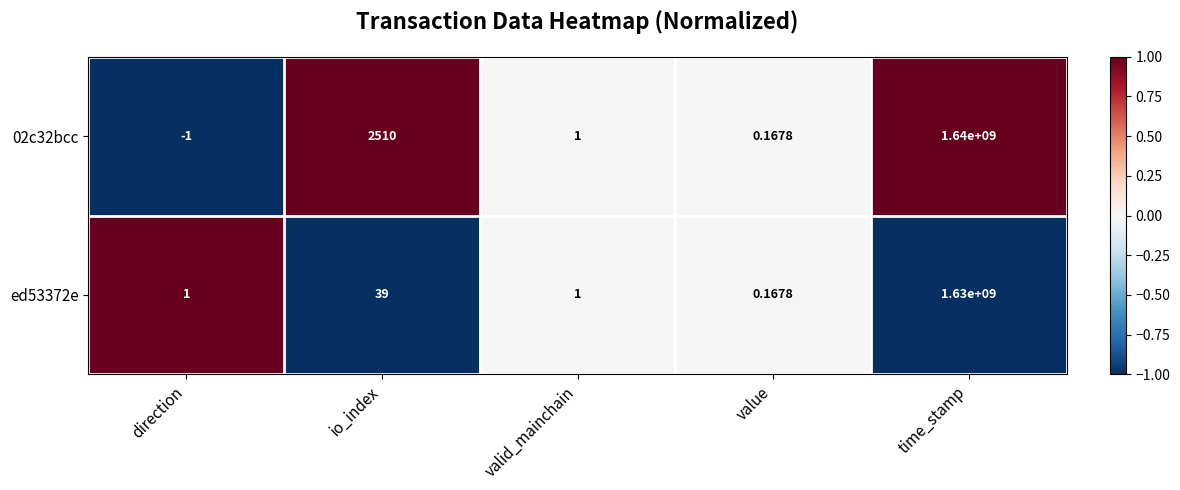

Where is ed53372e nearest to the value 815000000?

io_index